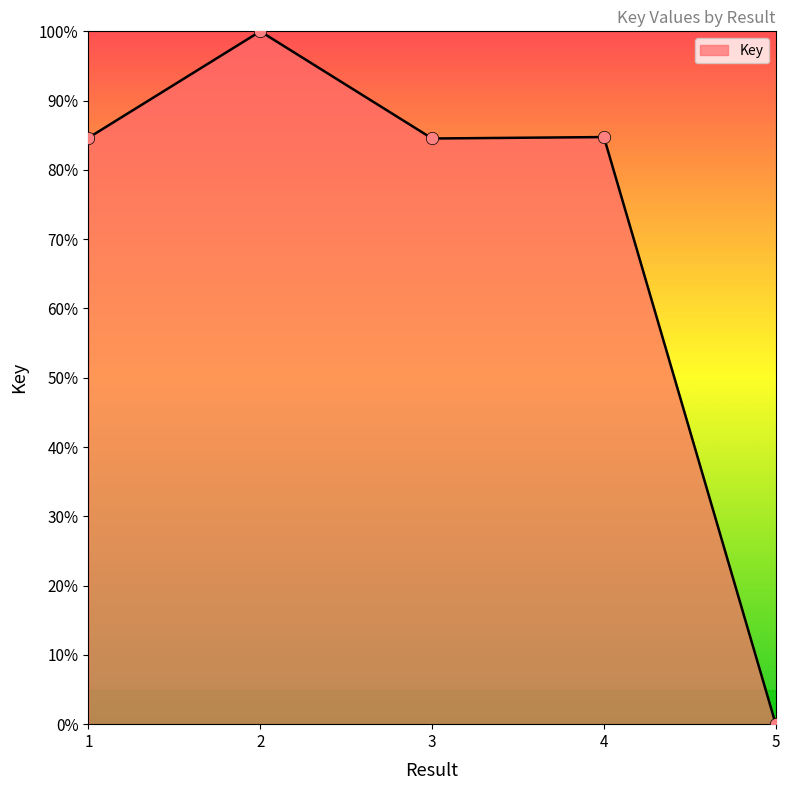

What is the change in value from 3 to 5?

-84.5